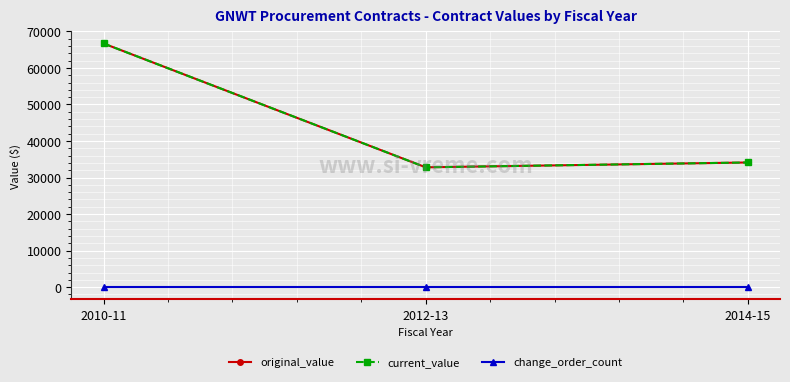

At which label does change_order_count reach its minimum?

2010-11